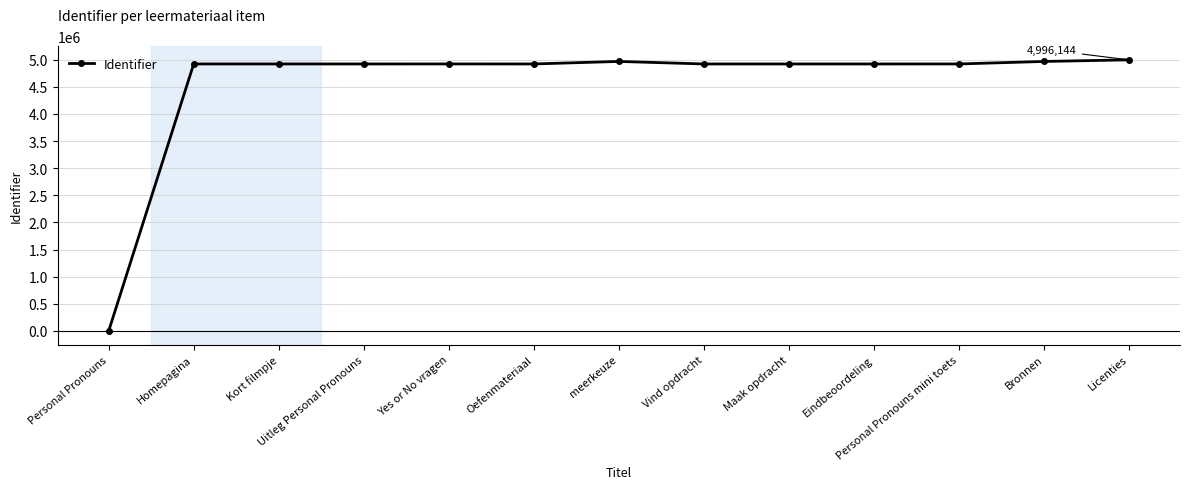

What is the value of the 12th point from the left?

4966222